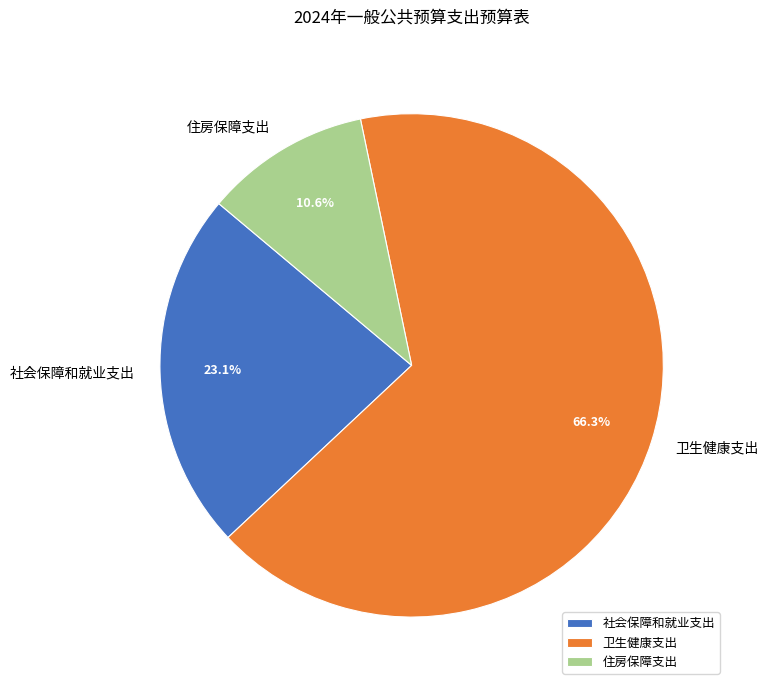

Approximately how many times larger is the value at 卫生健康支出 compared to 社会保障和就业支出?

2.9